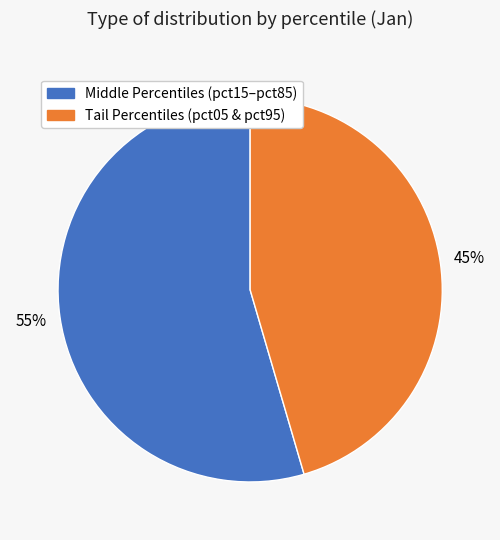

Is there any slice that represents more than half of the pie?

Yes